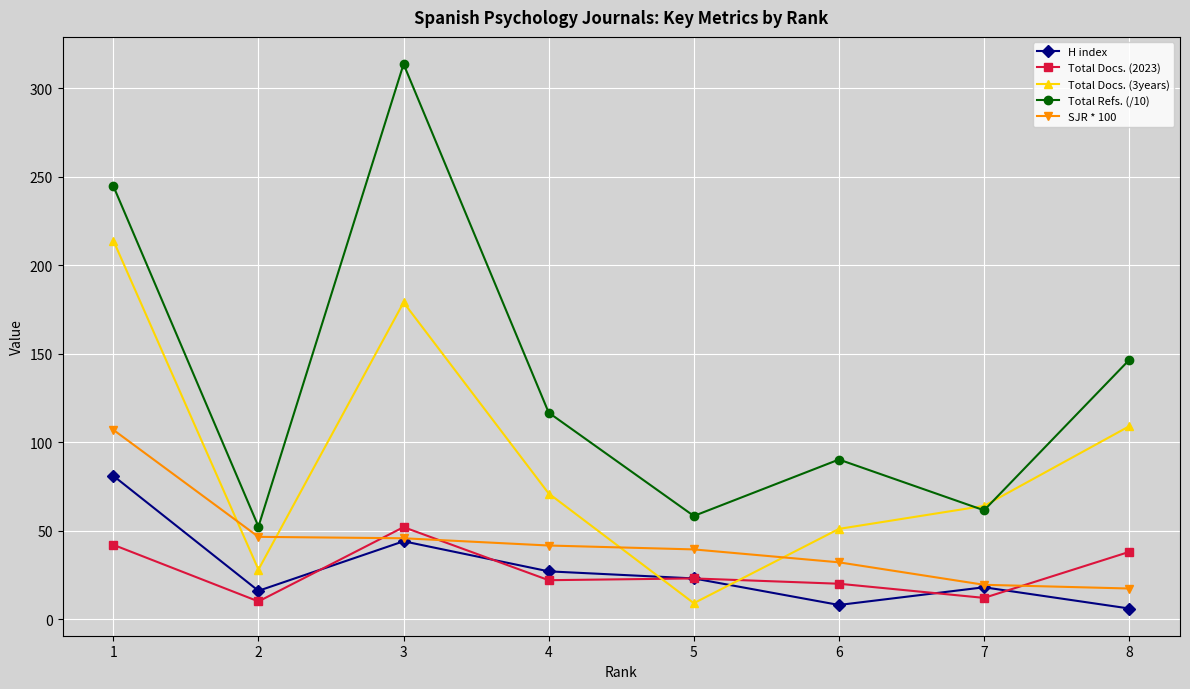

Is the value of Total Docs. (3years) at 8 greater than the value of Total Refs. (/10) at 7?

Yes